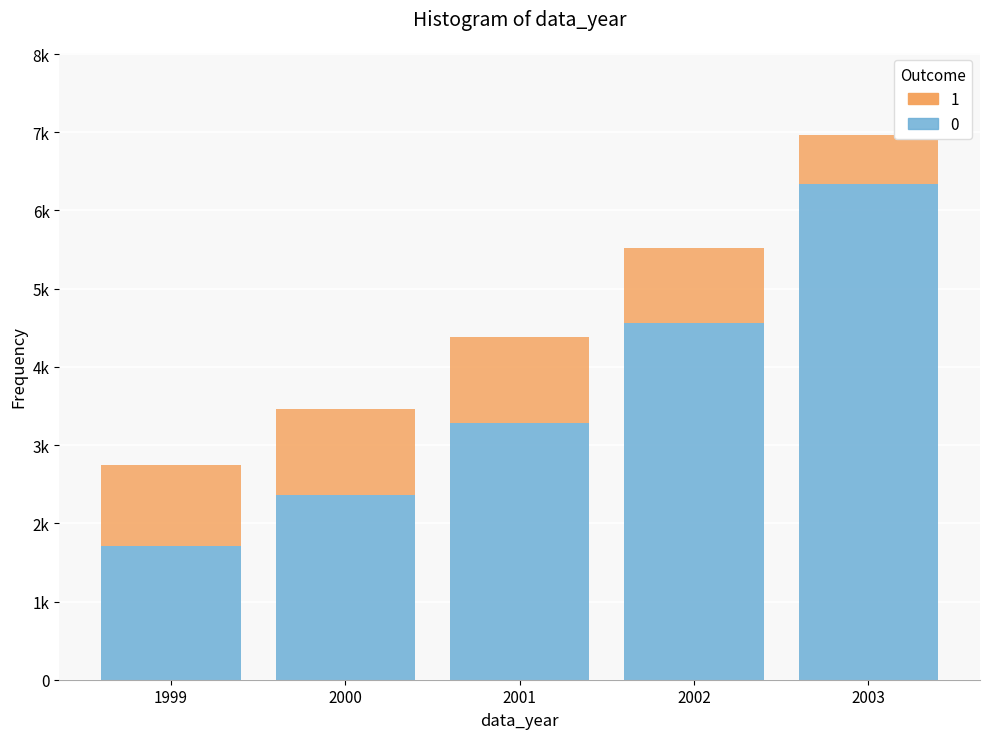

What are all the series names shown in the legend?

1, 0